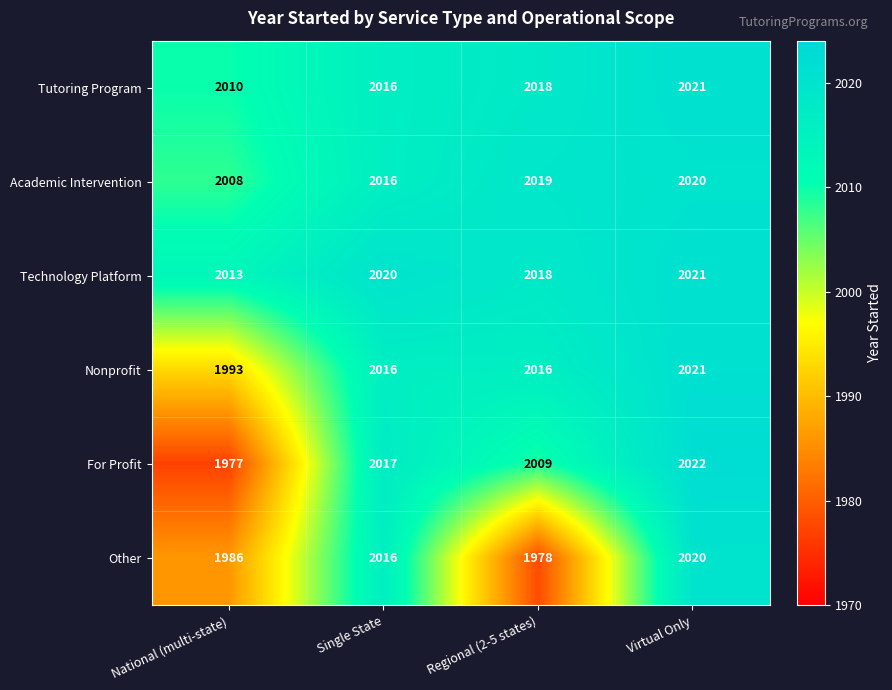

Reading right to left, what are all the values shown in this chart?

Tutoring Program: 2021	2018	2016	2010
Academic Intervention: 2020	2019	2016	2008
Technology Platform: 2021	2018	2020	2013
Nonprofit: 2021	2016	2016	1993
For Profit: 2022	2009	2017	1977
Other: 2020	1978	2016	1986